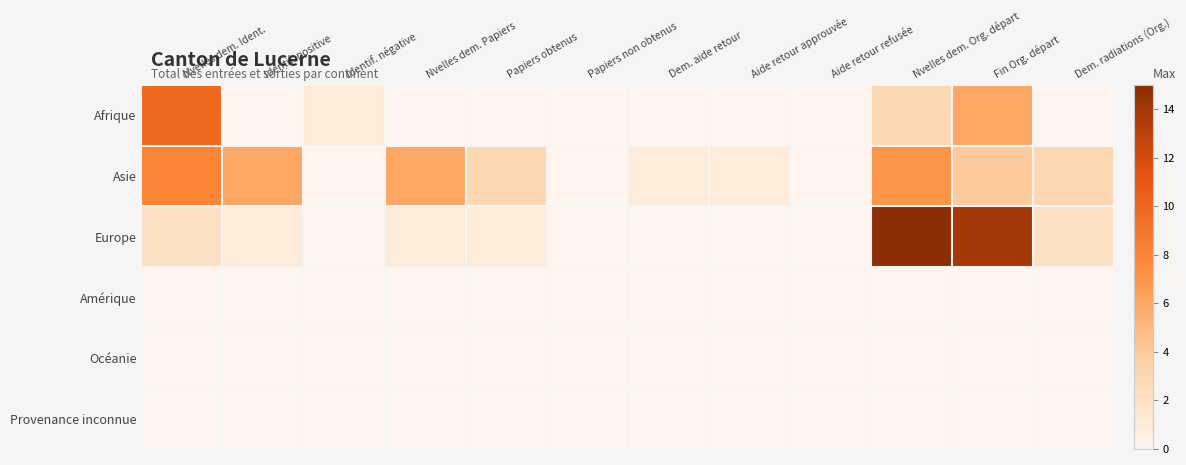

Reading left to right, list all the values displayed in this chart.

Afrique: Nvelles dem. Ident.=10	Identif. positive=0	Identif. négative=1	Nvelles dem. Papiers=0	Papiers obtenus=0	Papiers non obtenus=0	Dem. aide retour=0	Aide retour approuvée=0	Aide retour refusée=0	Nvelles dem. Org. départ=3	Fin Org. départ=6	Dem. radiations (Org.)=0
Asie: Nvelles dem. Ident.=8	Identif. positive=6	Identif. négative=0	Nvelles dem. Papiers=6	Papiers obtenus=3	Papiers non obtenus=0	Dem. aide retour=1	Aide retour approuvée=1	Aide retour refusée=0	Nvelles dem. Org. départ=7	Fin Org. départ=4	Dem. radiations (Org.)=3
Europe: Nvelles dem. Ident.=2	Identif. positive=1	Identif. négative=0	Nvelles dem. Papiers=1	Papiers obtenus=1	Papiers non obtenus=0	Dem. aide retour=0	Aide retour approuvée=0	Aide retour refusée=0	Nvelles dem. Org. départ=15	Fin Org. départ=14	Dem. radiations (Org.)=2
Amérique: Nvelles dem. Ident.=0	Identif. positive=0	Identif. négative=0	Nvelles dem. Papiers=0	Papiers obtenus=0	Papiers non obtenus=0	Dem. aide retour=0	Aide retour approuvée=0	Aide retour refusée=0	Nvelles dem. Org. départ=0	Fin Org. départ=0	Dem. radiations (Org.)=0
Océanie: Nvelles dem. Ident.=0	Identif. positive=0	Identif. négative=0	Nvelles dem. Papiers=0	Papiers obtenus=0	Papiers non obtenus=0	Dem. aide retour=0	Aide retour approuvée=0	Aide retour refusée=0	Nvelles dem. Org. départ=0	Fin Org. départ=0	Dem. radiations (Org.)=0
Provenance inconnue: Nvelles dem. Ident.=0	Identif. positive=0	Identif. négative=0	Nvelles dem. Papiers=0	Papiers obtenus=0	Papiers non obtenus=0	Dem. aide retour=0	Aide retour approuvée=0	Aide retour refusée=0	Nvelles dem. Org. départ=0	Fin Org. départ=0	Dem. radiations (Org.)=0